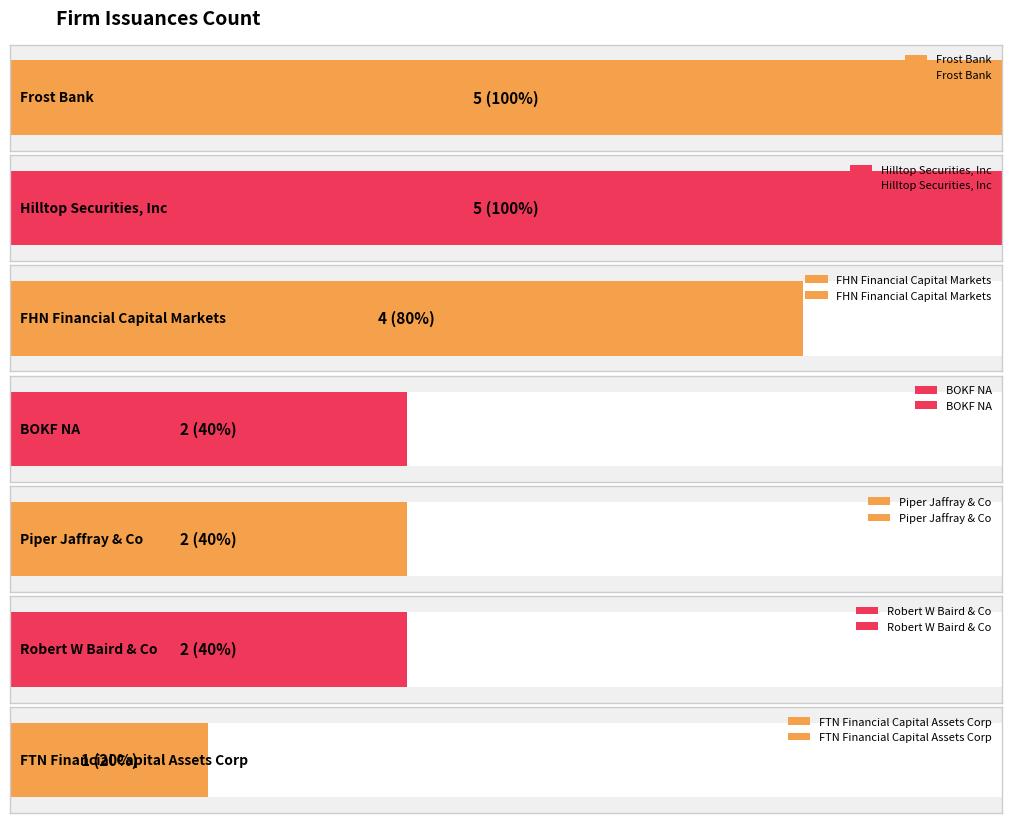

At which category does the chart reach its peak across all series?

Frost Bank